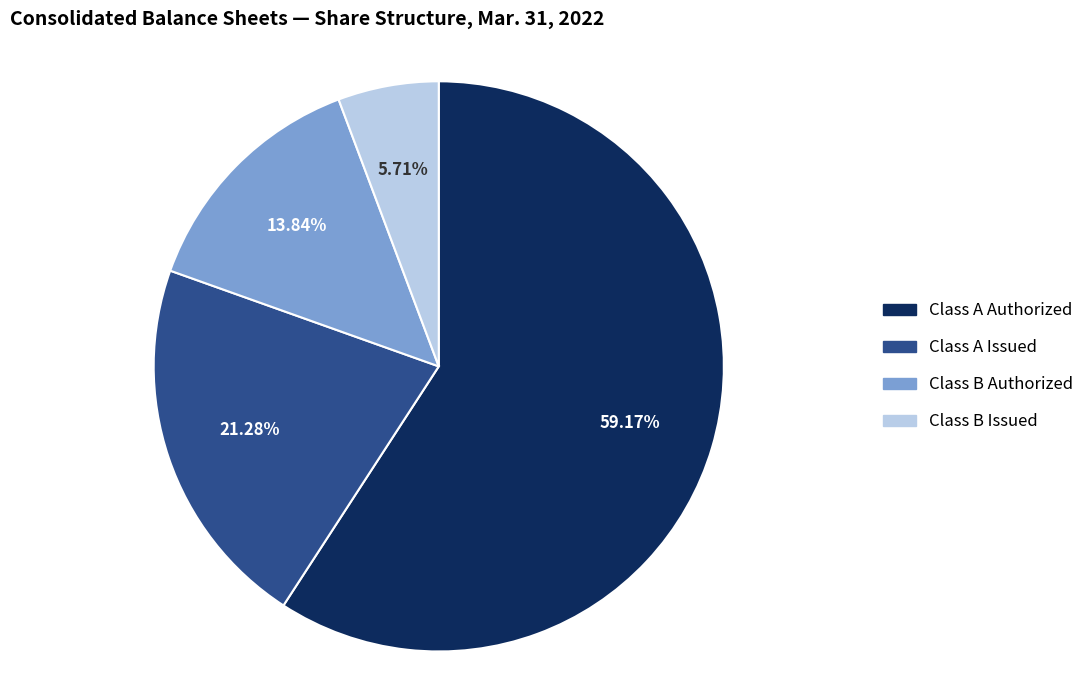

What portion of the pie excludes Class A Issued?

78.7%